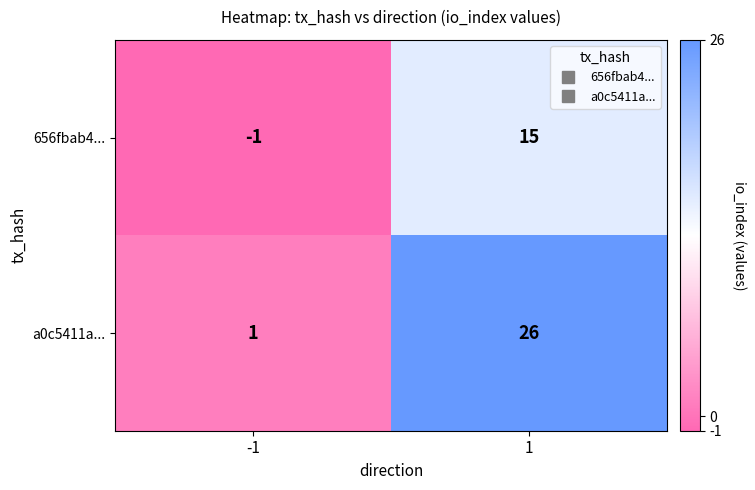

Which series has the largest range (max minus min)?

a0c5411a...